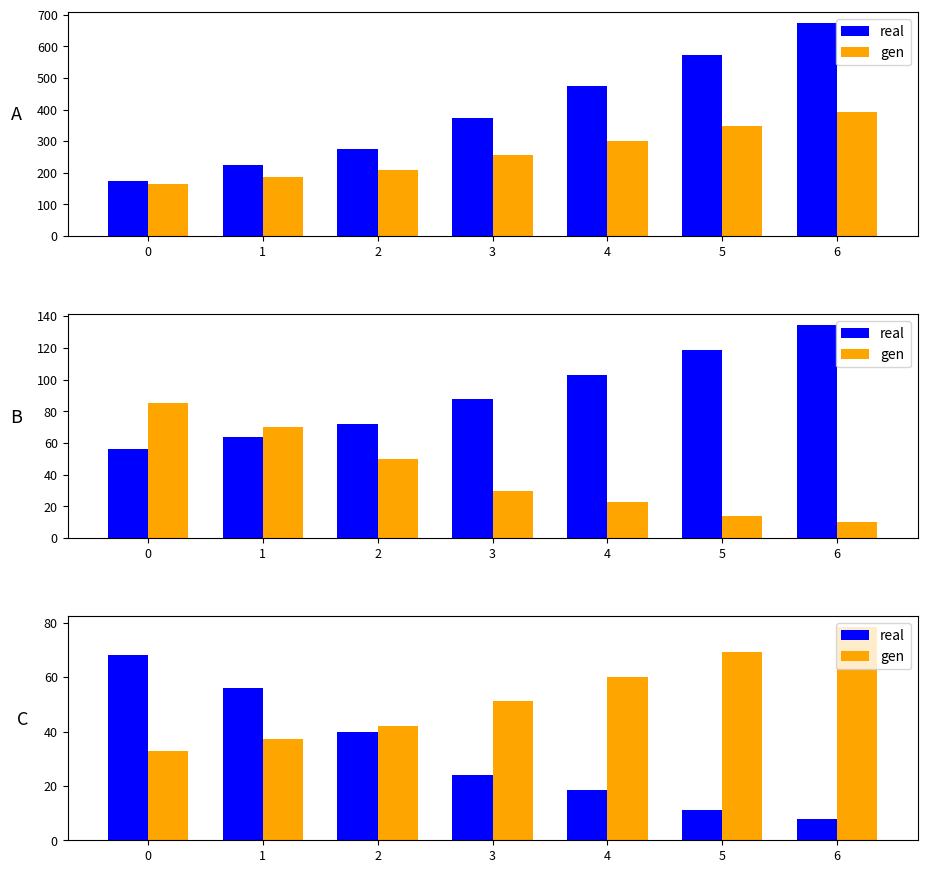

What is the spread (max minus min) of values at 2?

2.0